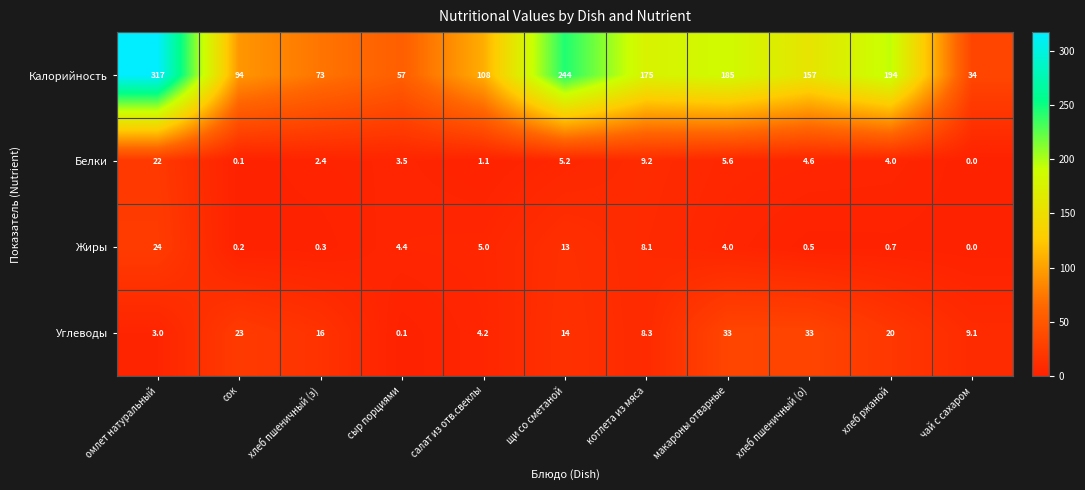

Read the Углеводы value at щи со сметаной.

14.0